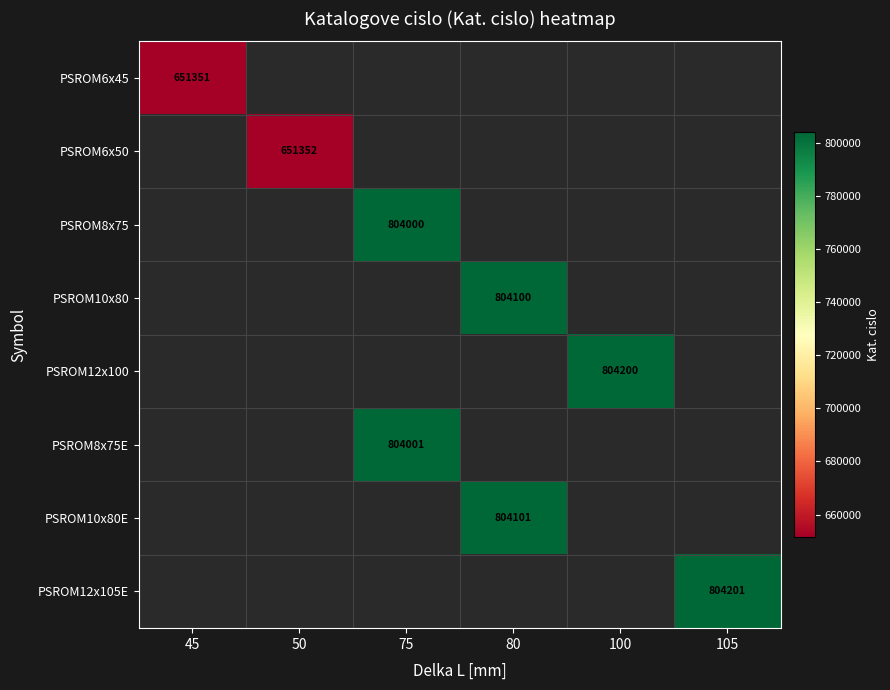

At which label is PSROM6x45 closest to 651351?

45